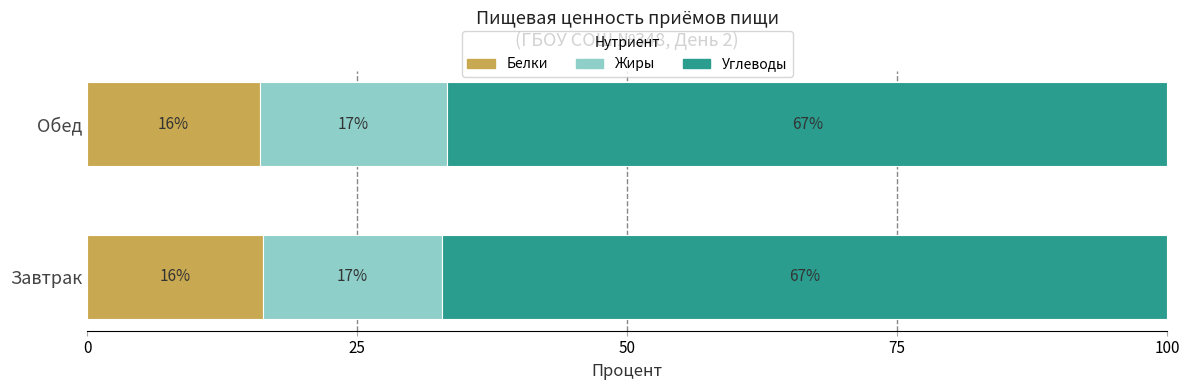

What is the maximum value for Белки?

16.3